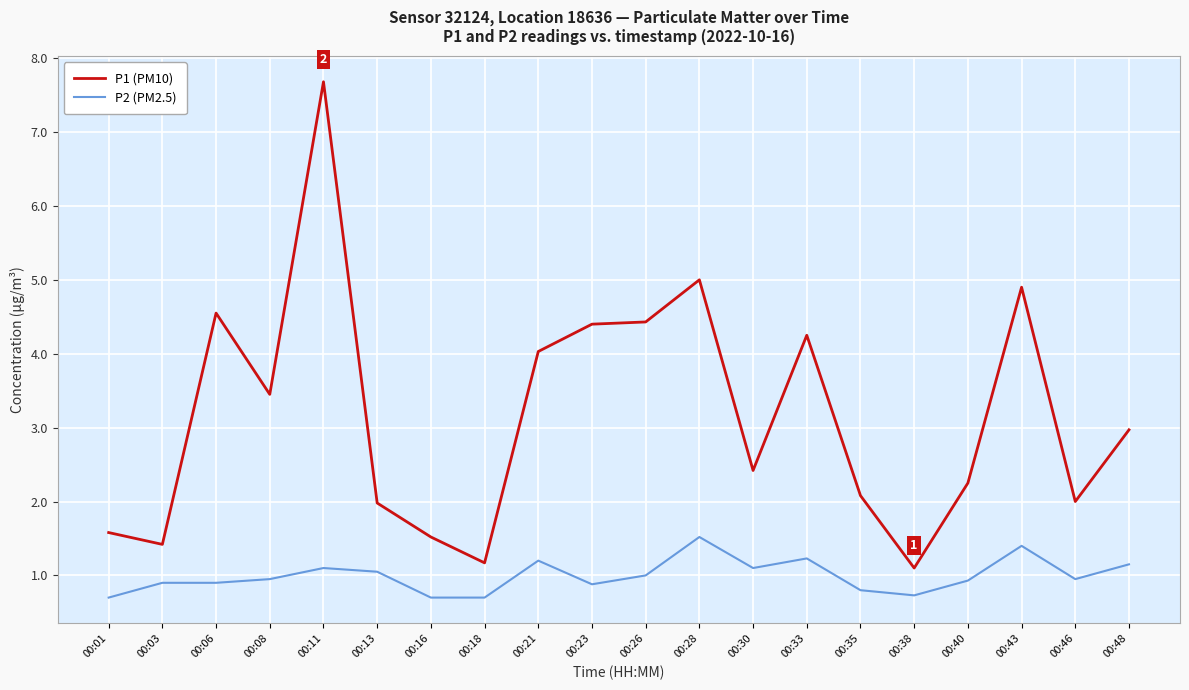

What is the minimum value shown in the chart?

0.7